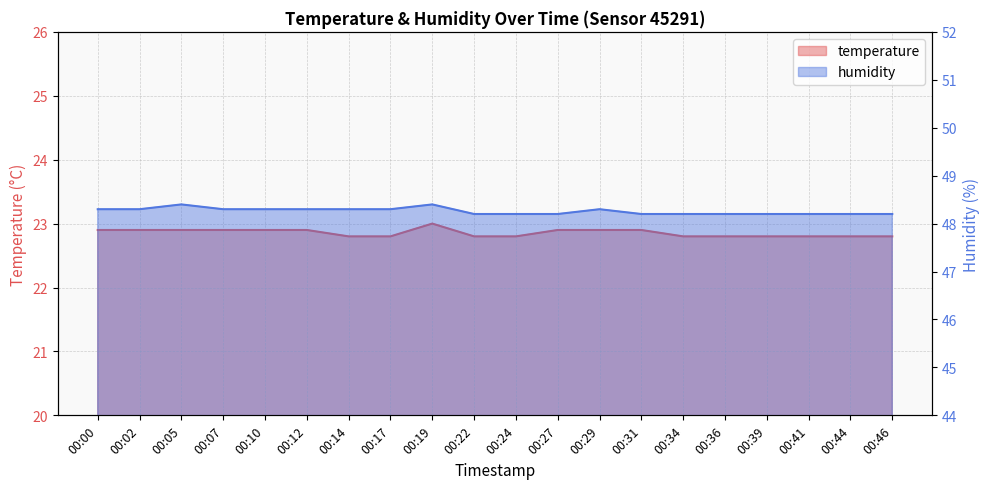

Reading right to left, list all the values displayed in this chart.

temperature: 00:46=22.8	00:44=22.8	00:41=22.8	00:39=22.8	00:36=22.8	00:34=22.8	00:31=22.9	00:29=22.9	00:27=22.9	00:24=22.8	00:22=22.8	00:19=23.0	00:17=22.8	00:14=22.8	00:12=22.9	00:10=22.9	00:07=22.9	00:05=22.9	00:02=22.9	00:00=22.9
humidity: 00:46=48.2	00:44=48.2	00:41=48.2	00:39=48.2	00:36=48.2	00:34=48.2	00:31=48.2	00:29=48.3	00:27=48.2	00:24=48.2	00:22=48.2	00:19=48.4	00:17=48.3	00:14=48.3	00:12=48.3	00:10=48.3	00:07=48.3	00:05=48.4	00:02=48.3	00:00=48.3